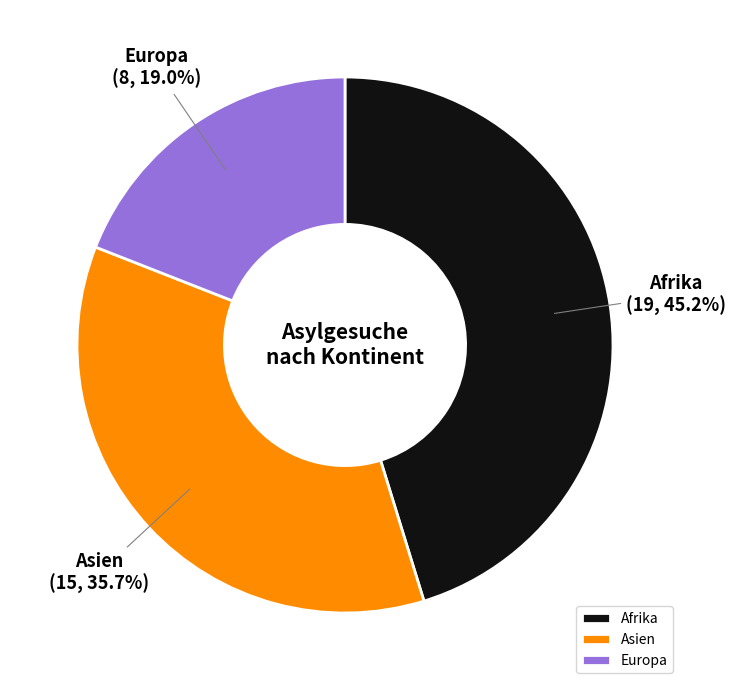

What is the largest slice in the pie chart?

Afrika